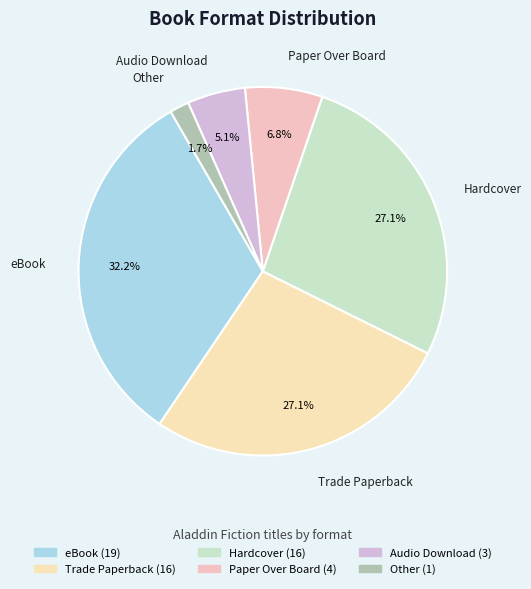

Which slice is the largest?

eBook